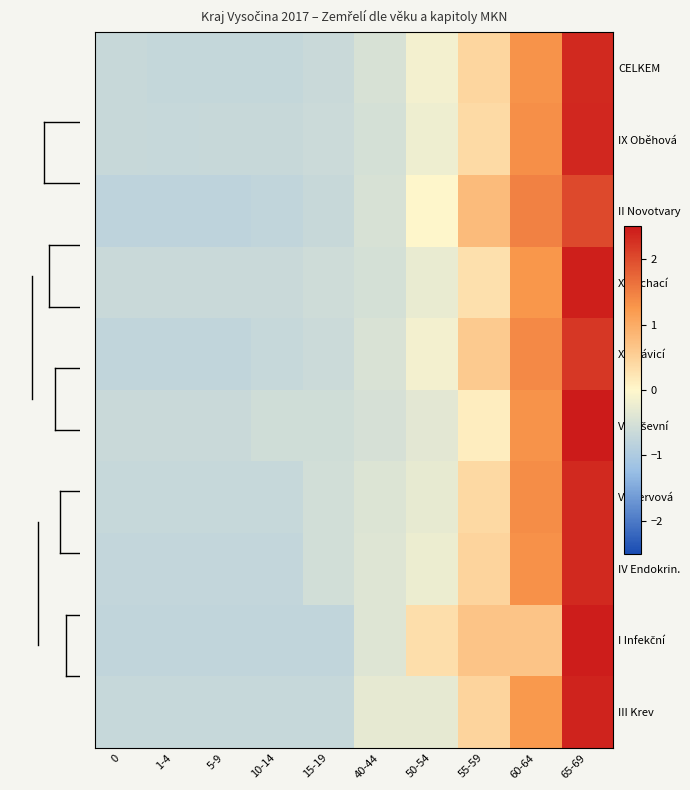

What is the total value across all series at 50-54?

-1.6